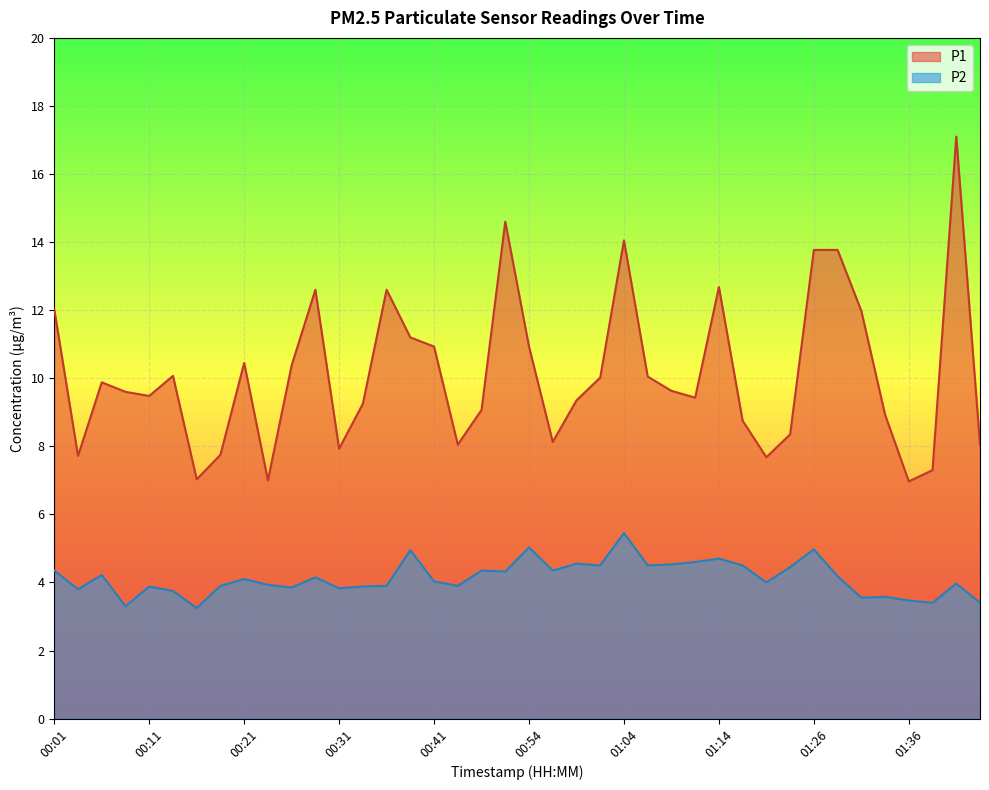

What is the sum of the P2 values at 00:41 and 00:29?

8.2